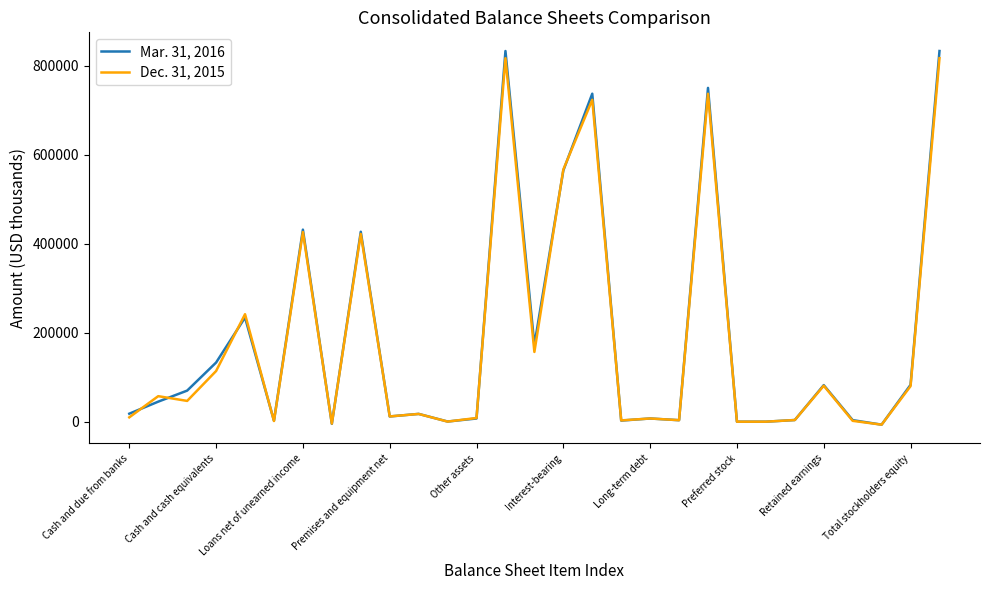

List the series in order of their peak value, lowest first.

Dec. 31, 2015, Mar. 31, 2016